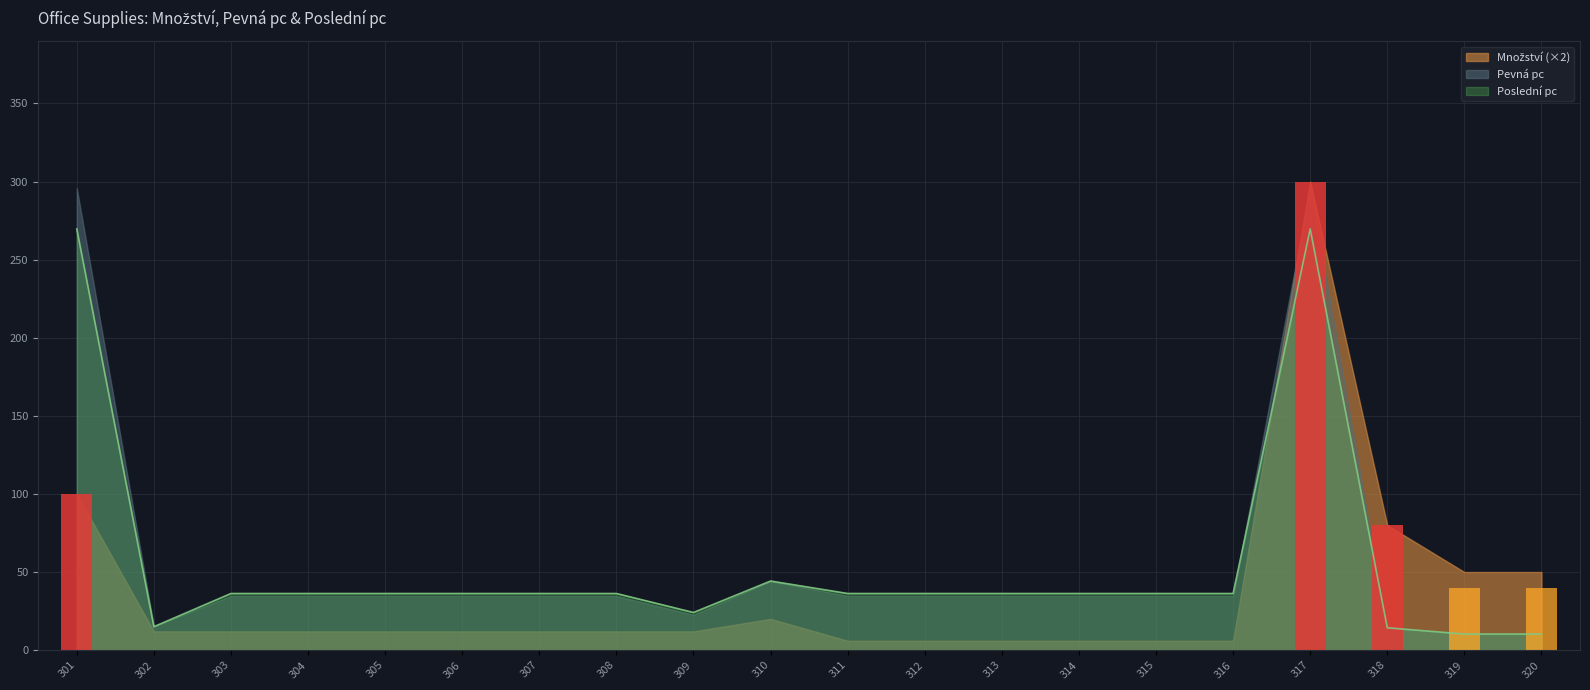

Which has a higher value, 310 or 314?

310